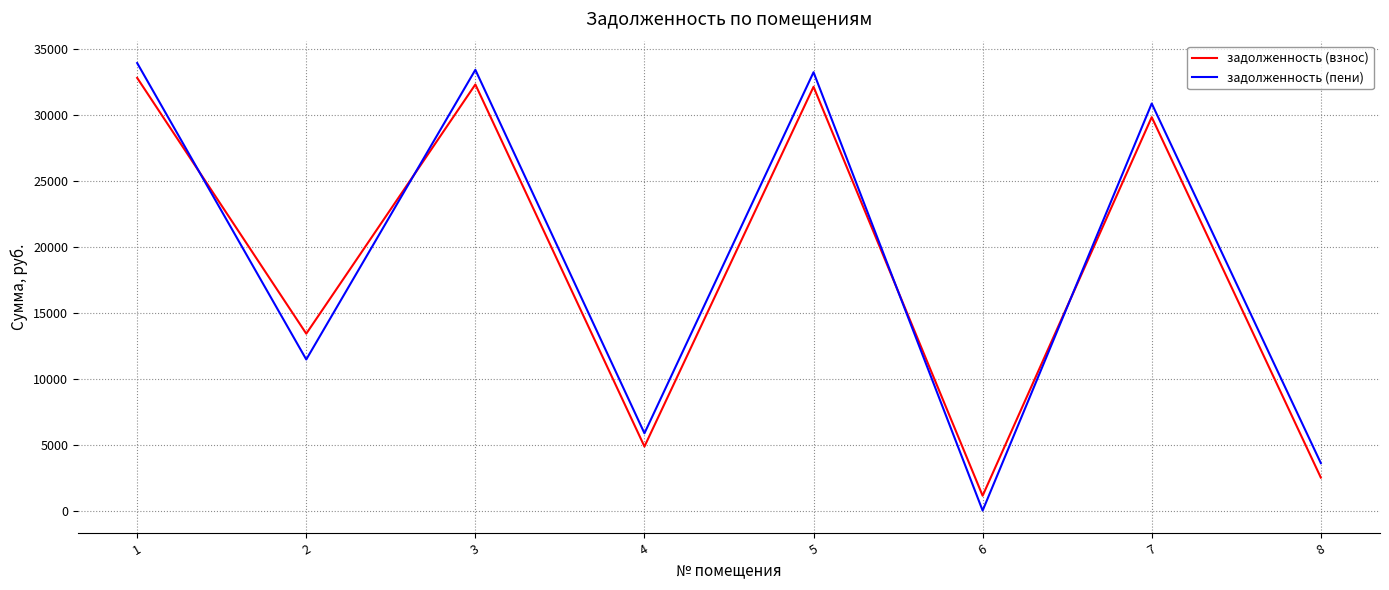

Rank the series at 2 from lowest to highest value.

задолженность (пени), задолженность (взнос)